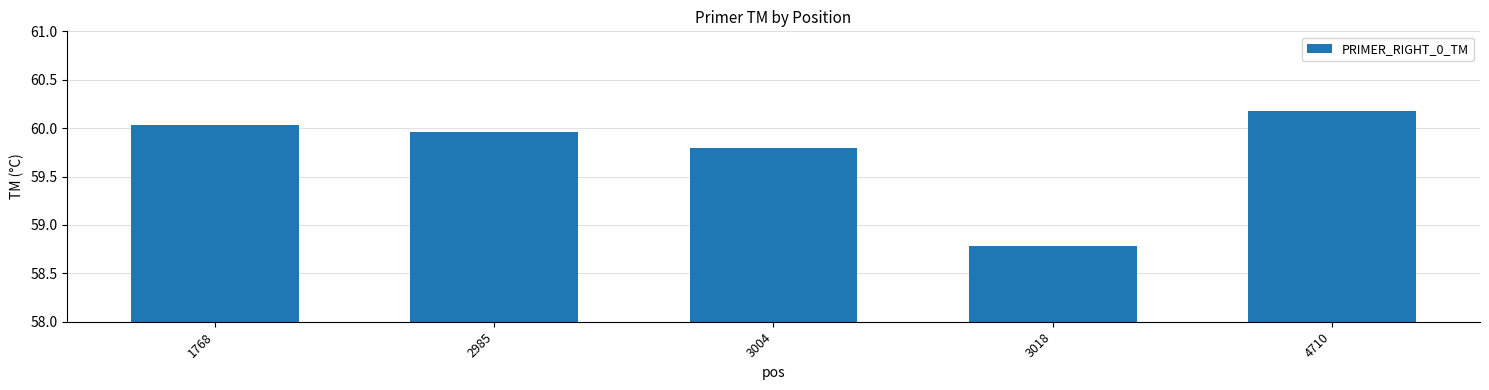

Does the chart contain stacked bars?

No